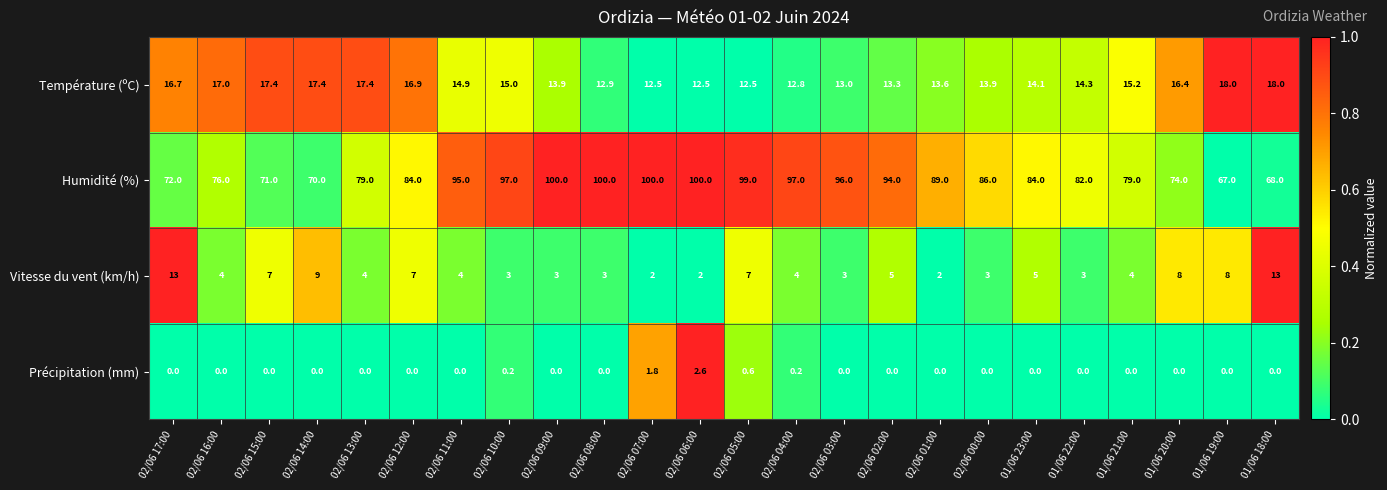

Which series has the largest total across all categories?

Humidité (%)